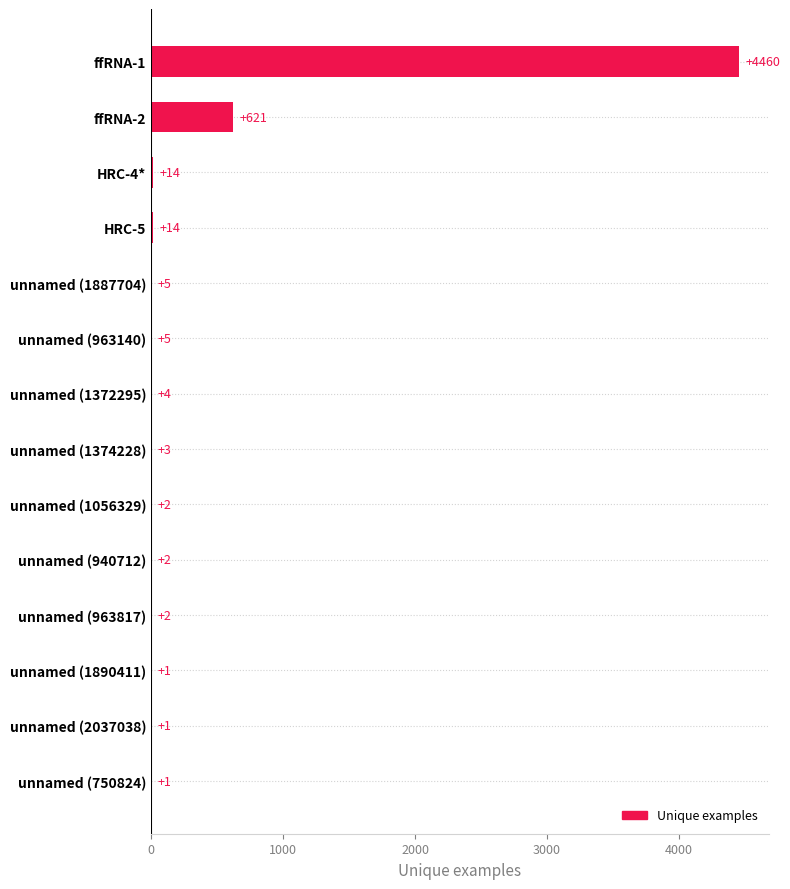

Which label corresponds to the largest value in the chart?

ffRNA-1